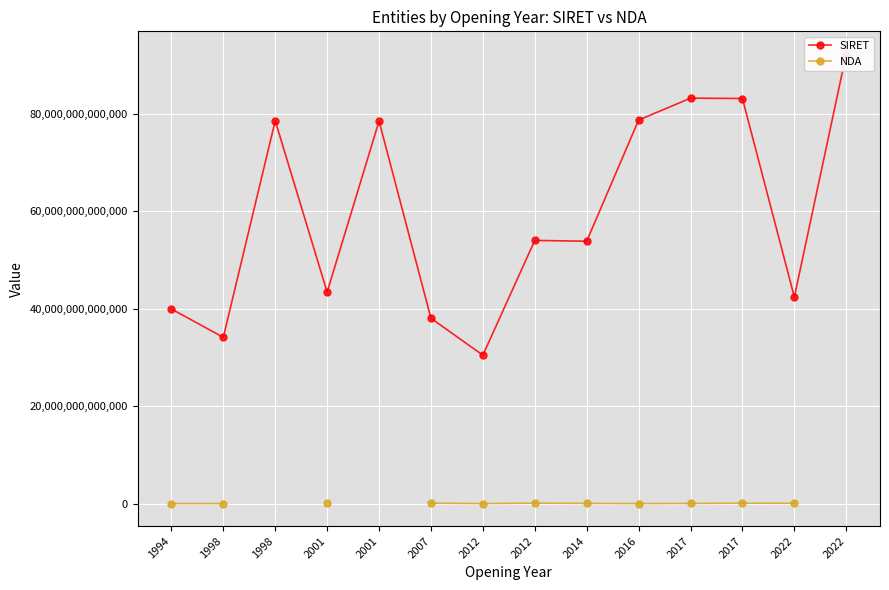

True or false: SIRET and NDA intersect in this chart.

False